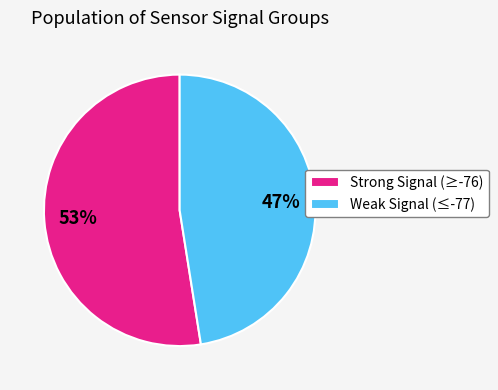

Combined, do Weak Signal (≤-77) and Strong Signal (≥-76) account for over 50%?

Yes